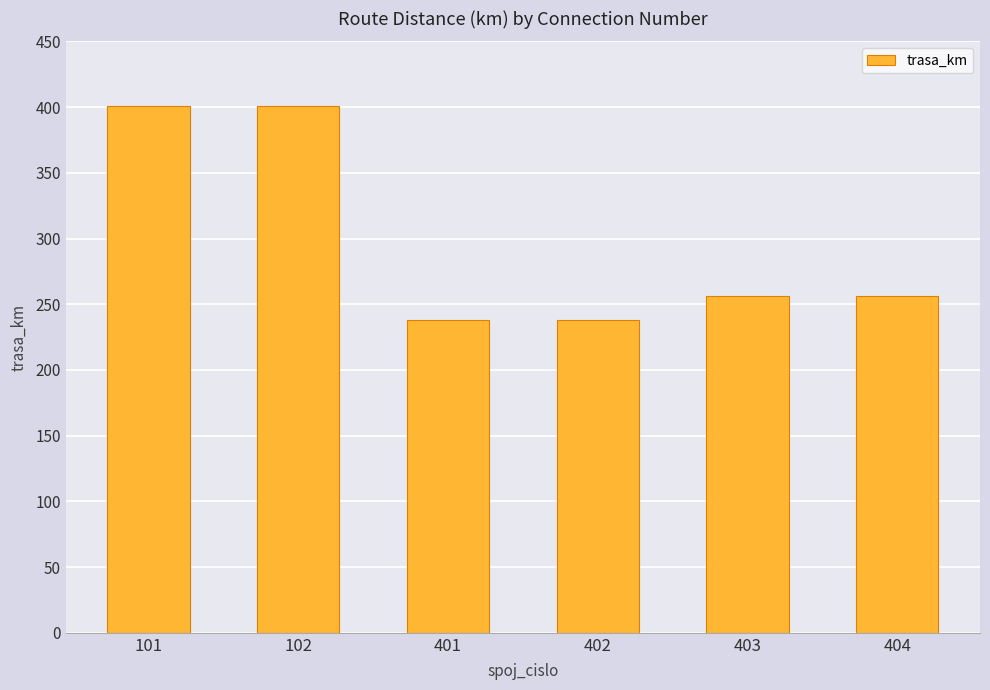

How many categories are shown in the chart?

6